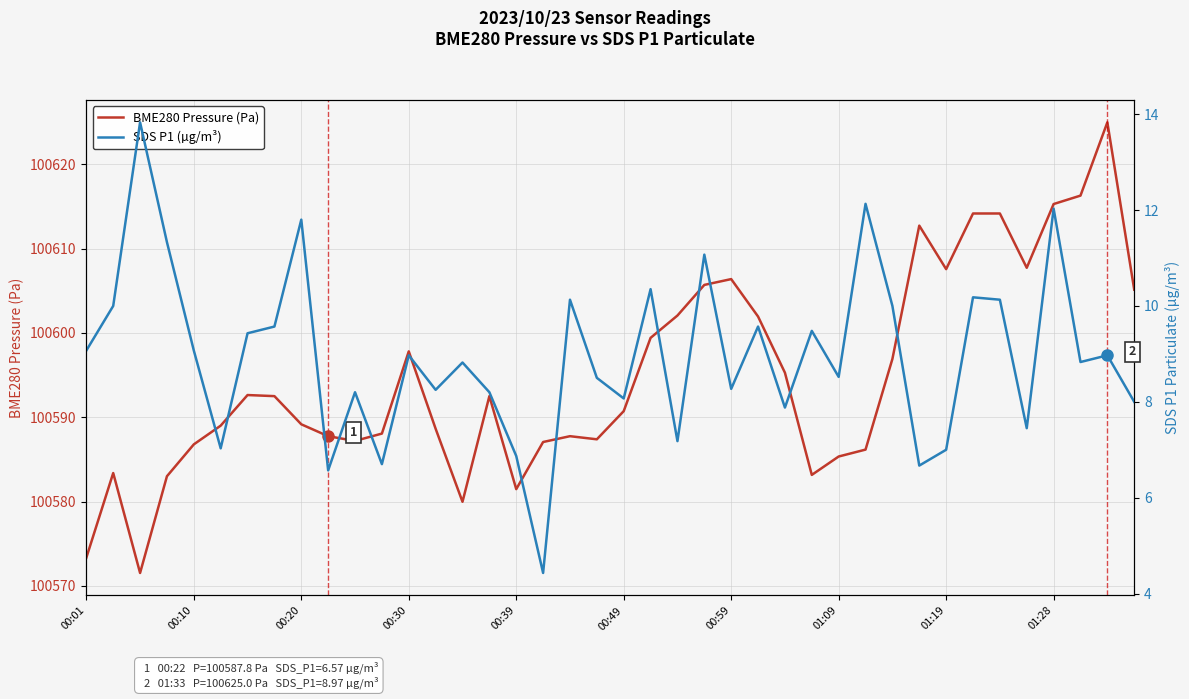

How many values in the BME280 Pressure (Pa) series exceed 100592?

20